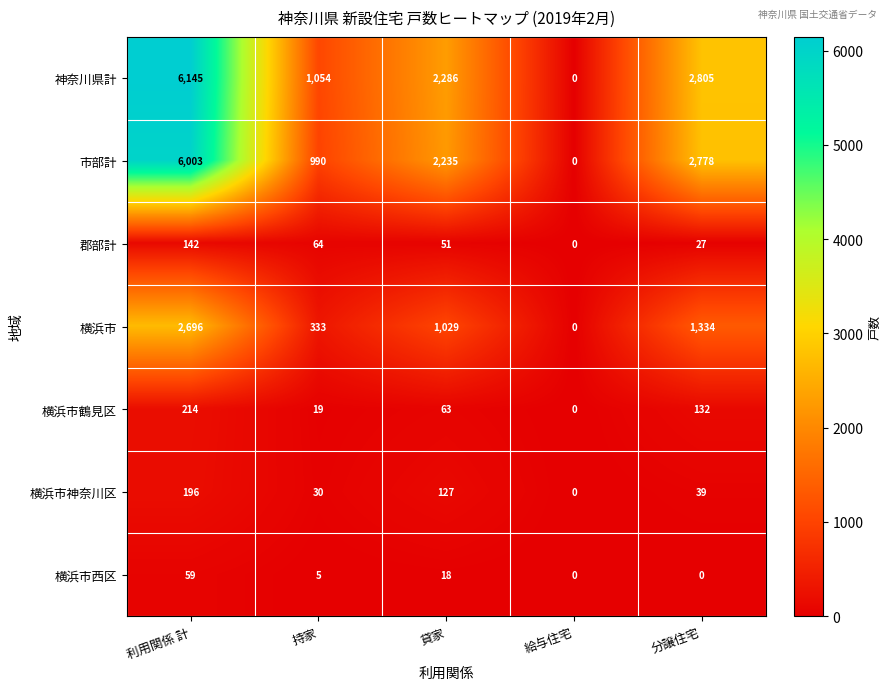

Which series has the widest spread of values?

神奈川県計